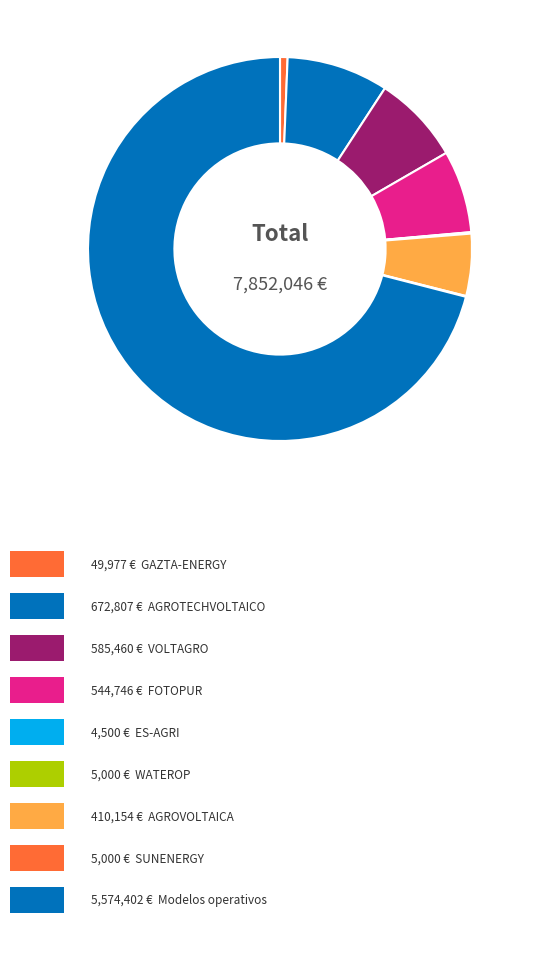

Count the number of slices in the pie.

9